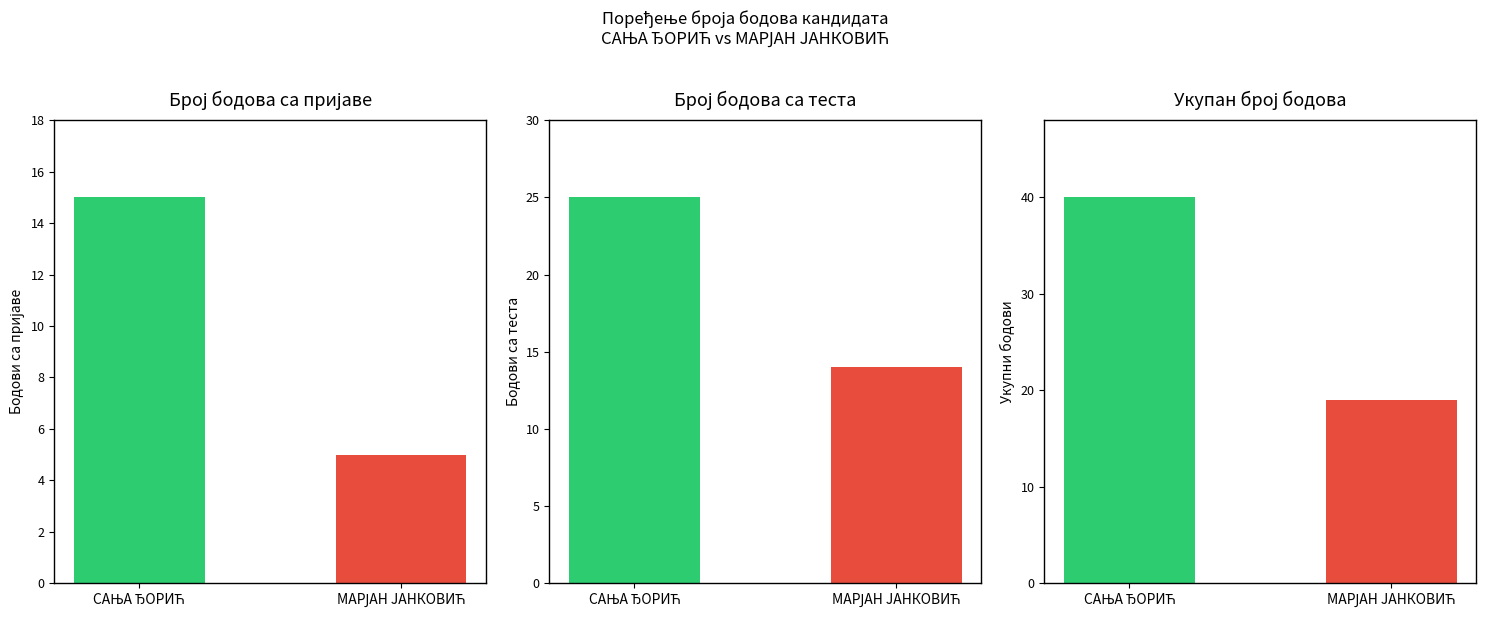

True or false: Број бодова са теста has a value of 9 at Д НИКОЛИЋ.

False